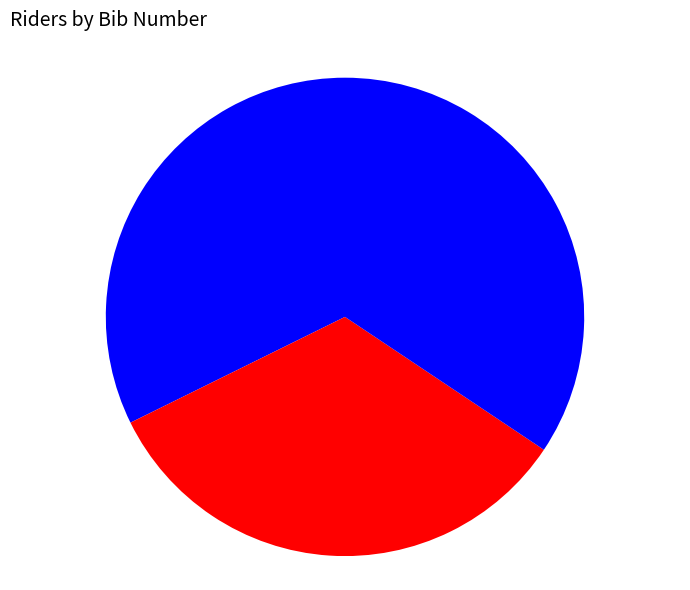

Count the number of slices in the pie.

3